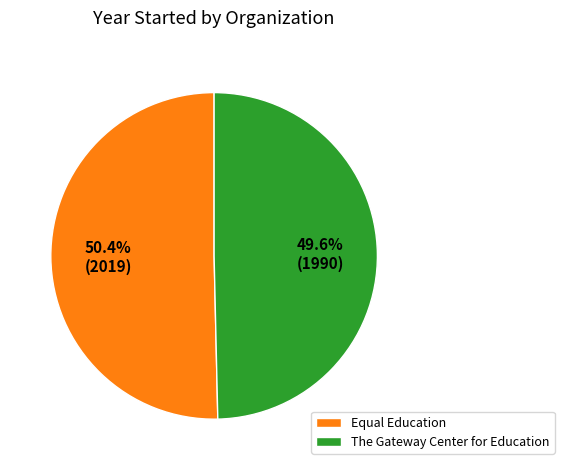

True or false: The Gateway Center for Education accounts for 35% of the total.

False